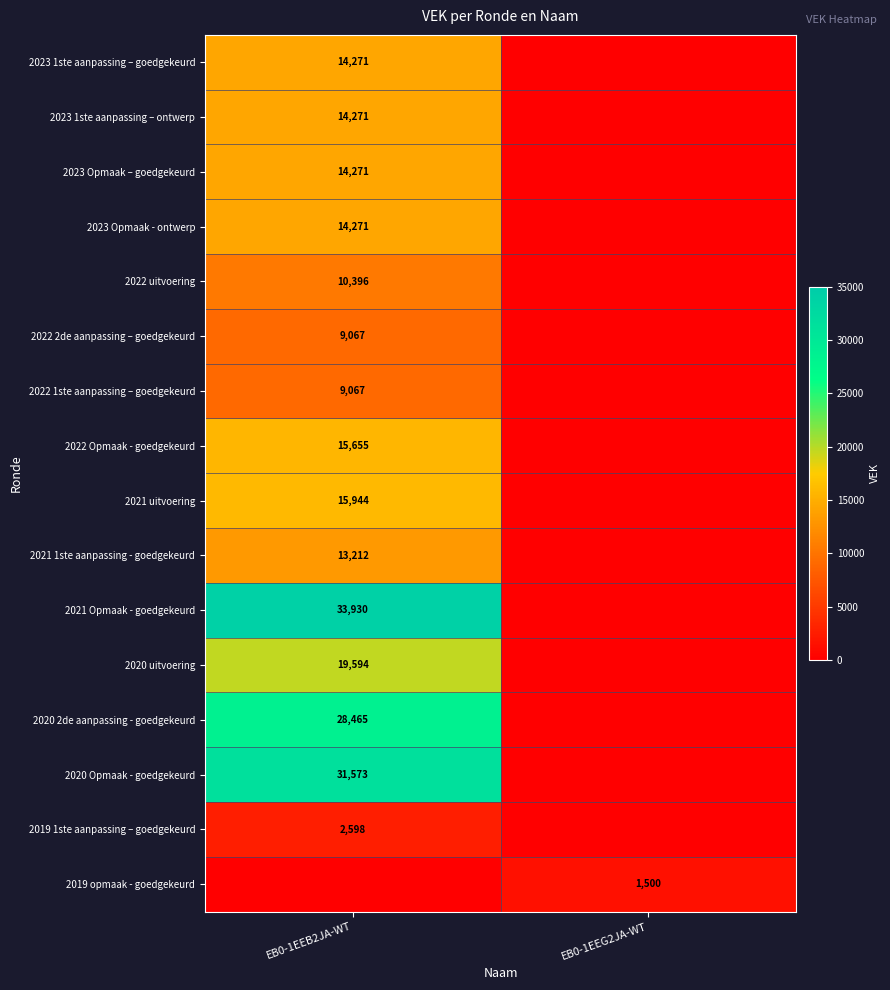

The value of 2022 2de aanpassing – goedgekeurd at EB0-1EEB2JA-WT is 9067. True or false?

True